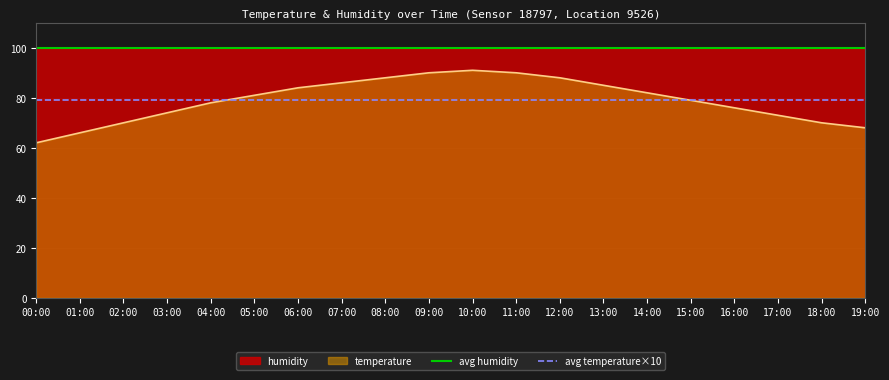

True or false: temperature has a value of 84 at 06:00.

True